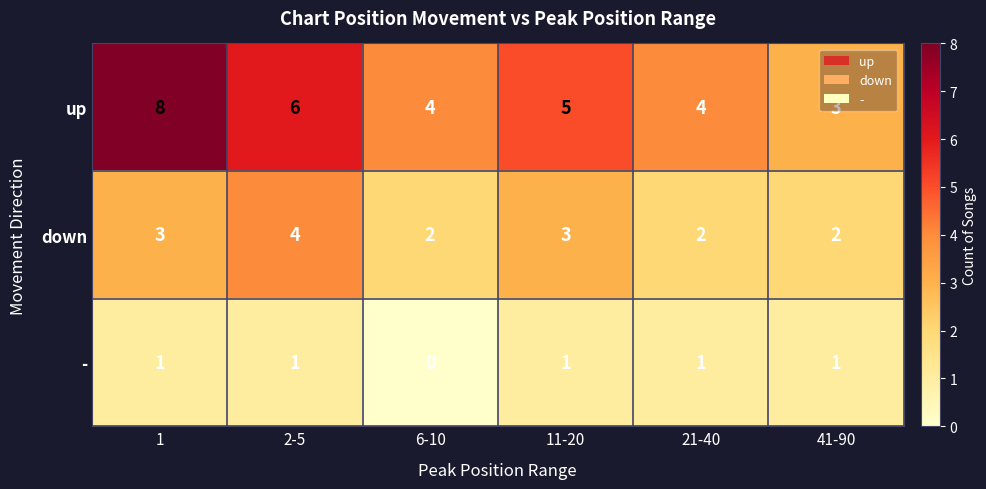

What is the total value across all series at 6-10?

6